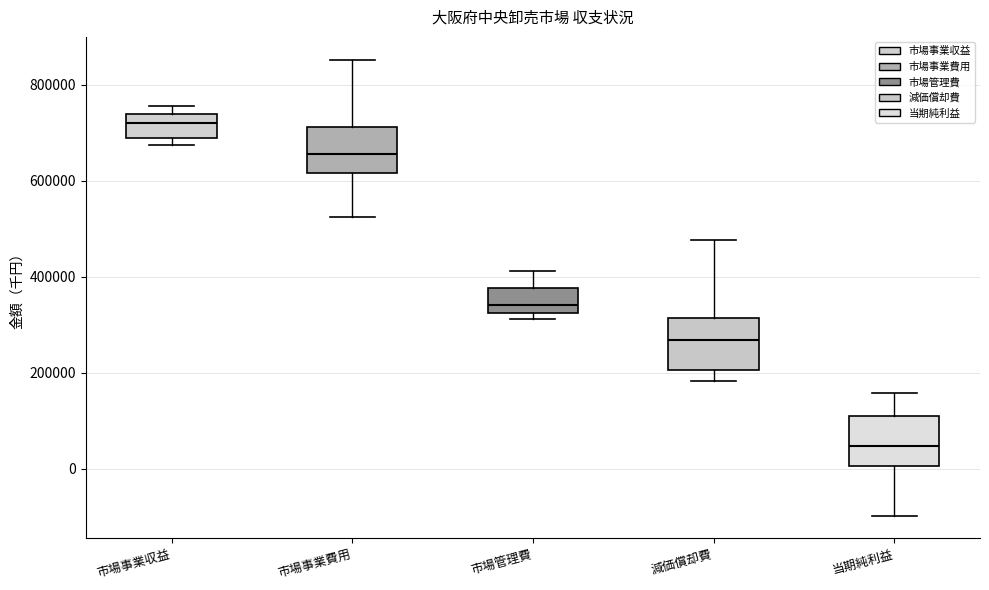

Reading left to right, read every box against the y-axis: the position of its median line, the range the box covers, and the ends of its whiskers. The values are not printed on the chart, so give them approximately, as read against the axis.

市場事業収益: median 720000, box 700000 to 740000, whiskers 680000 to 760000
市場事業費用: median 660000, box 620000 to 720000, whiskers 520000 to 860000
市場管理費: median 340000, box 320000 to 380000, whiskers 320000 (just below the box's lower edge) to 420000
減価償却費: median 260000, box 200000 to 320000, whiskers 180000 to 480000
当期純利益: median 40000, box 0 to 100000, whiskers -100000 to 160000